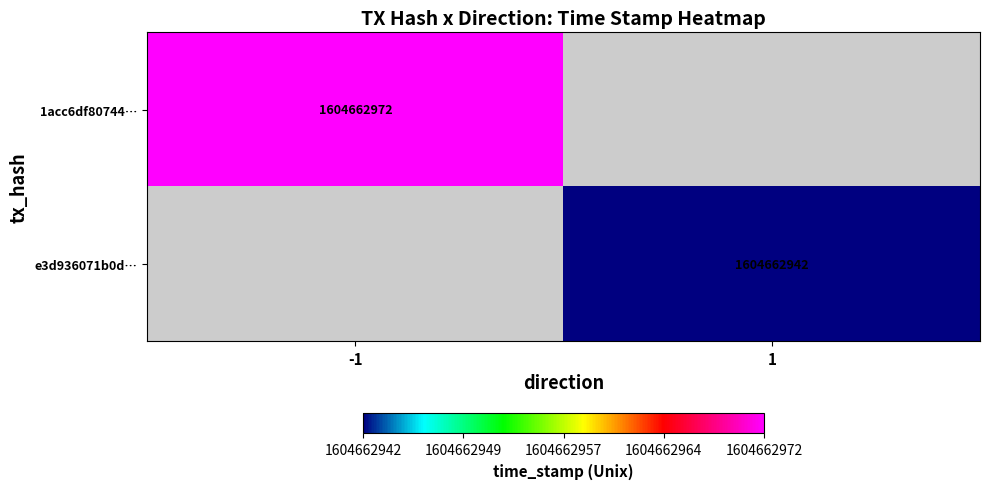

Reading left to right, list all the values displayed in this chart.

1acc6df8074445477fe57298dcba20678b59580: -1	1604662972
e3d936071b0d2ffb7ba3bd4cc19503576a13ae9: 1	1604662942